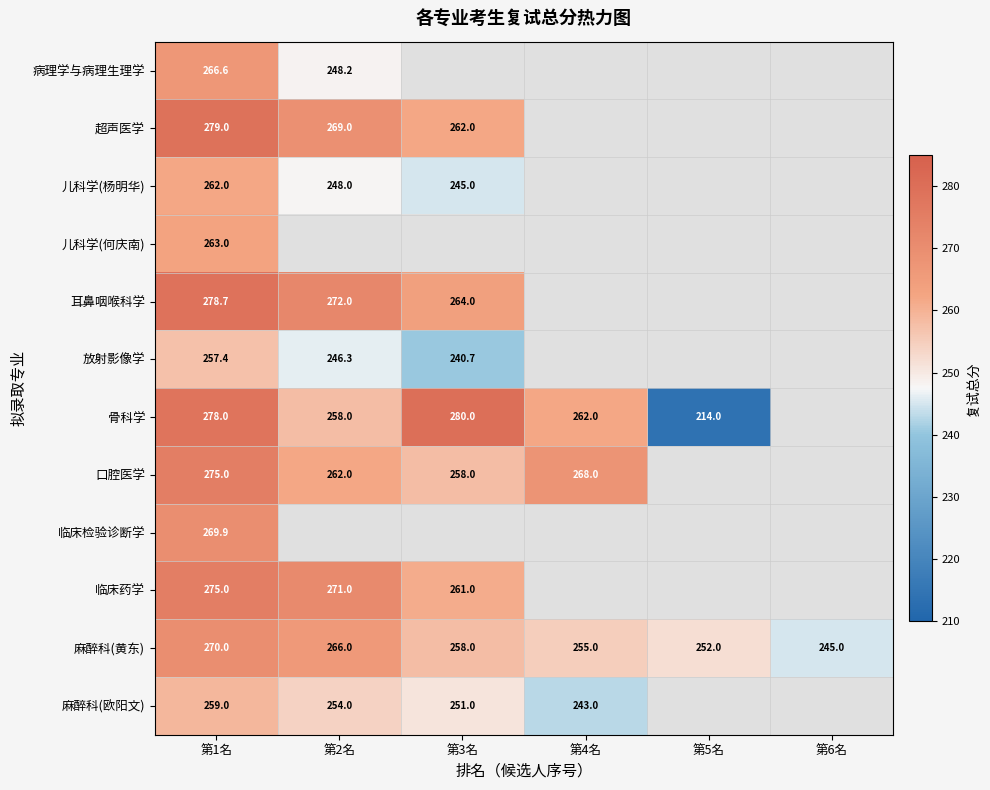

How many series are shown in this chart?

12